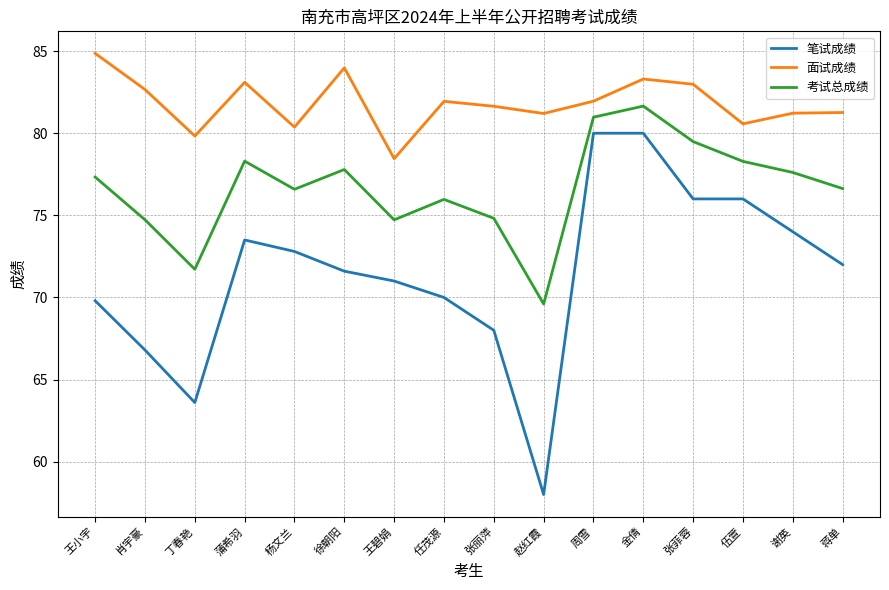

What is the sum of all 面试成绩 values?

1309.3